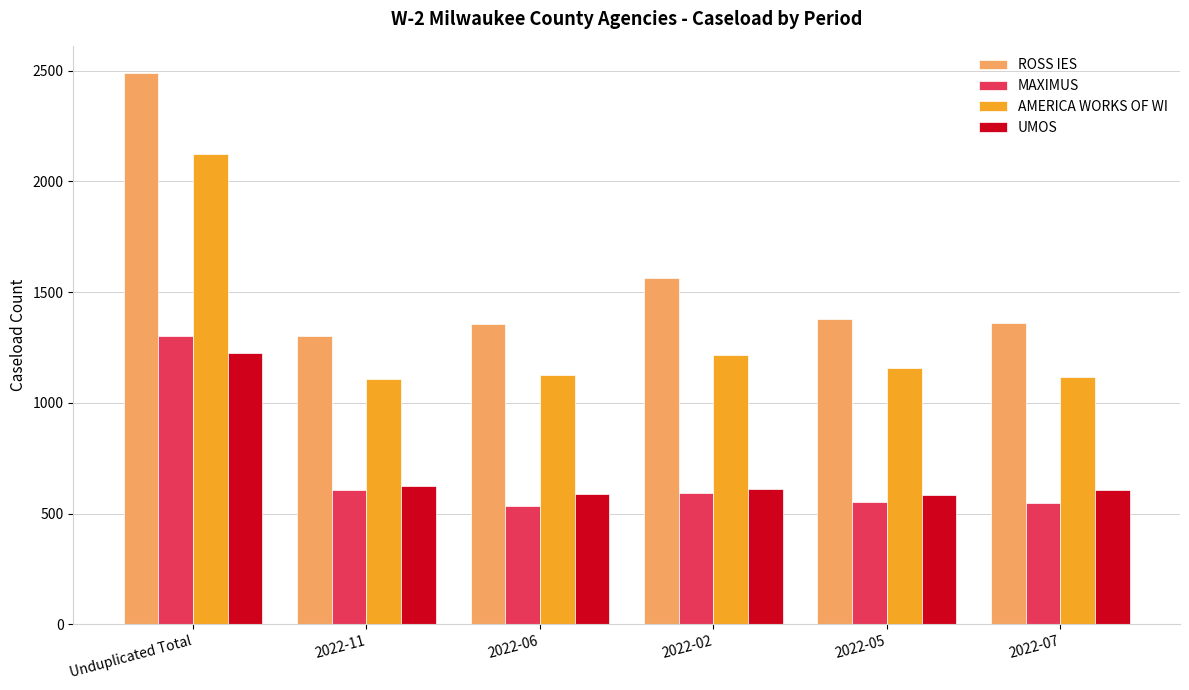

Which series has the largest total across all categories?

ROSS IES